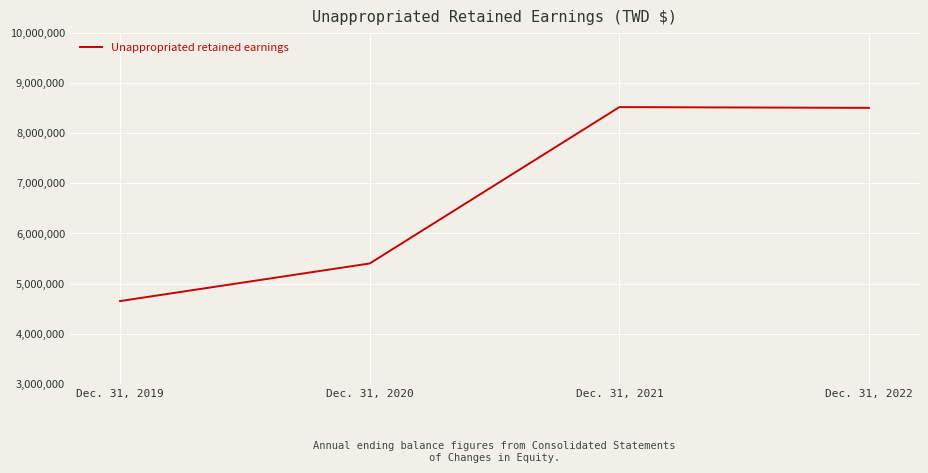

True or false: the data has more than 1 interior local peaks.

False